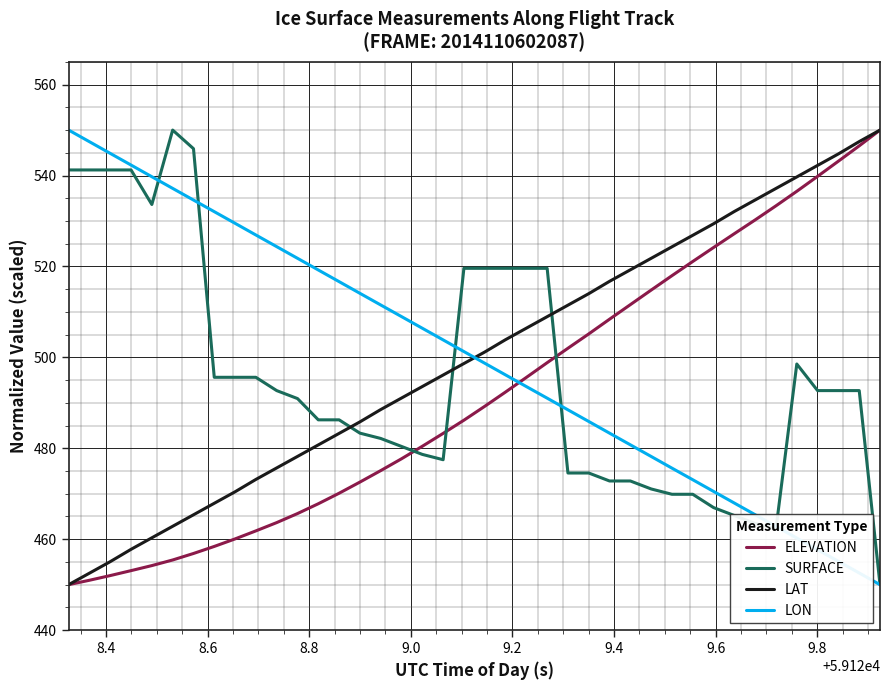

What is the minimum value shown in the chart?

450.0